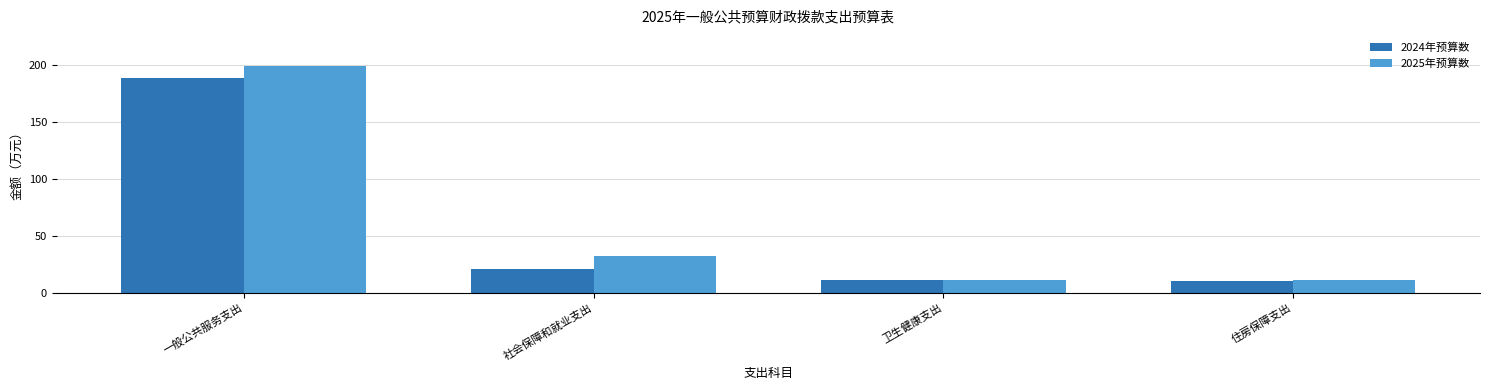

How many data points in 2025年预算数 are less than 32?

2